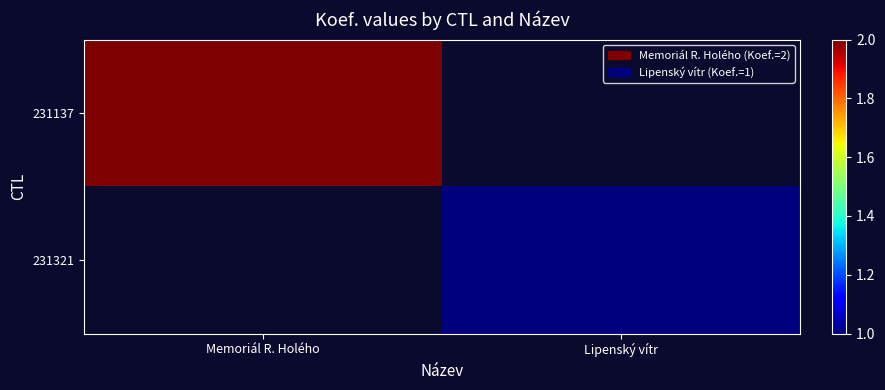

Count the number of data series in this chart.

2